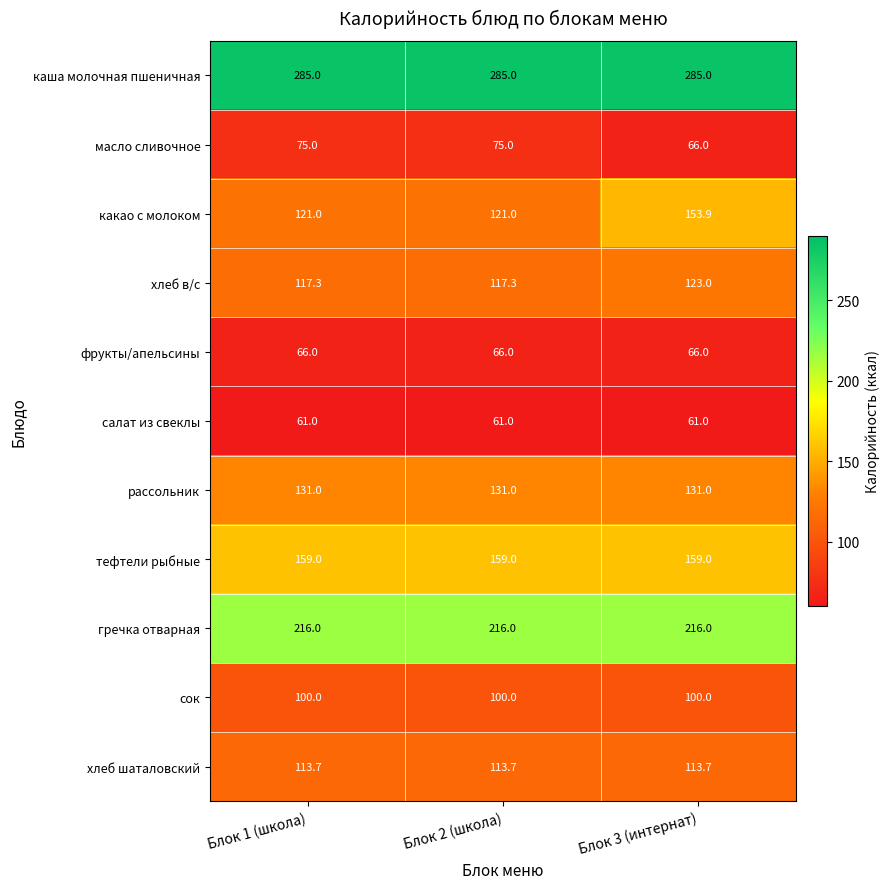

How many data points does each series have?

3